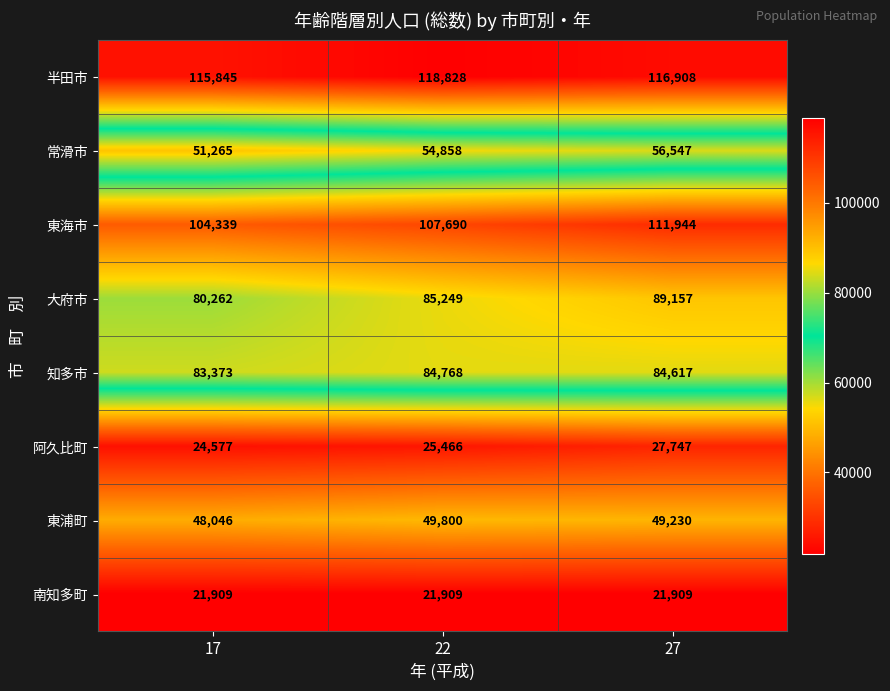

True or false: 常滑市 has a value of 56547 at 27.

True